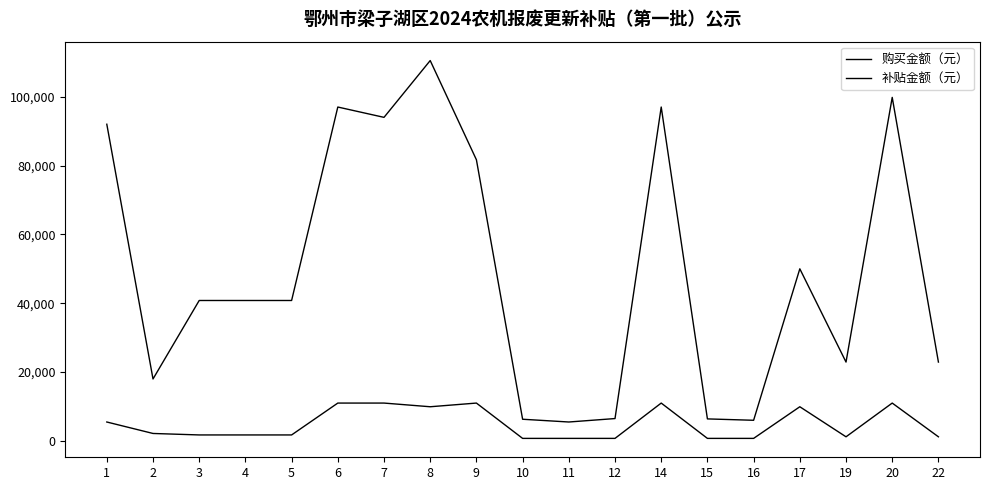

How many lines are shown in the chart?

2